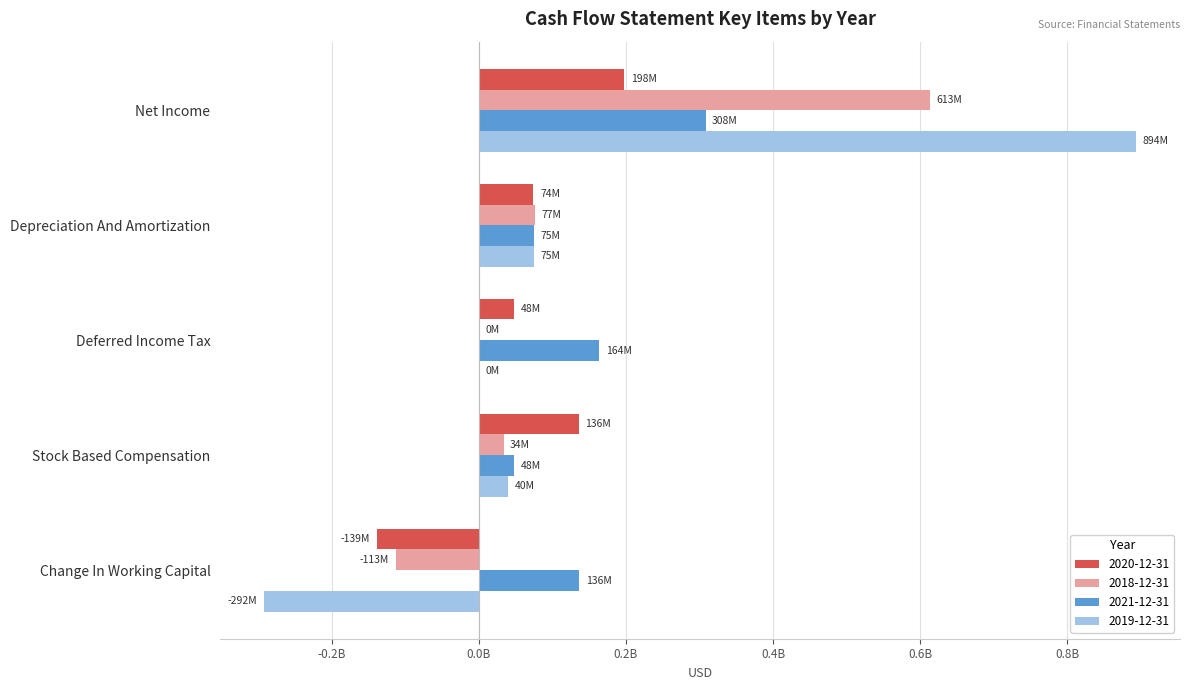

Reading left to right, extract all data points from this chart.

2020-12-31: 197951000	74316000	48319000	136187000	-138756000
2018-12-31: 612889000	76917000	0	33636000	-113155000
2021-12-31: 308210000	74713000	164000000	48319000	136397000
2019-12-31: 893754000	74952000	0	39703000	-292294000